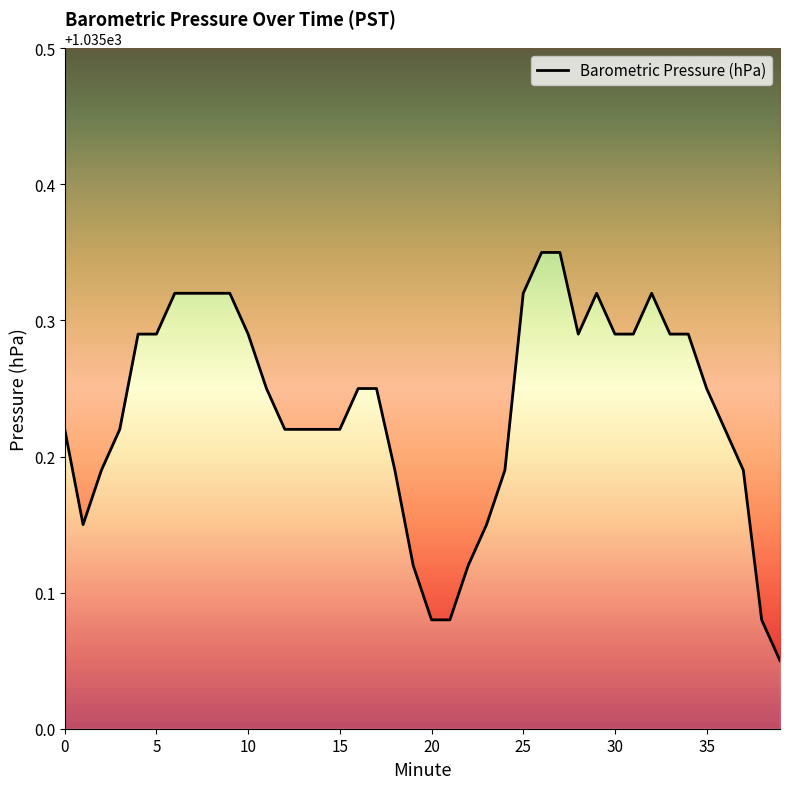

What is the value of the 39th point from the left?

1035.1